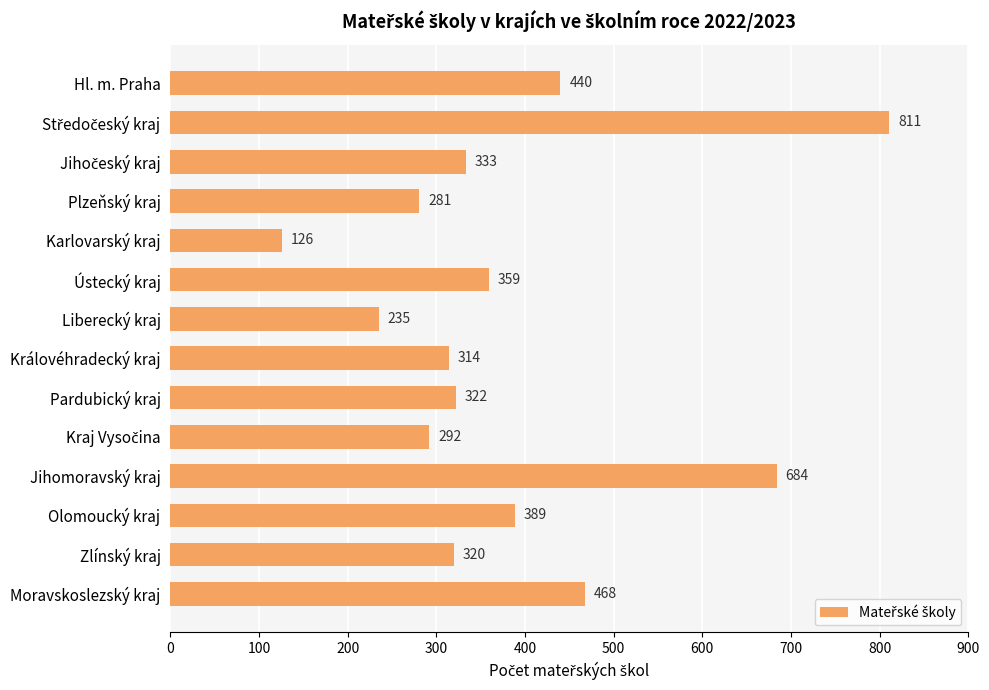

Reading bottom to top, list all the values displayed in this chart.

468	320	389	684	292	322	314	235	359	126	281	333	811	440